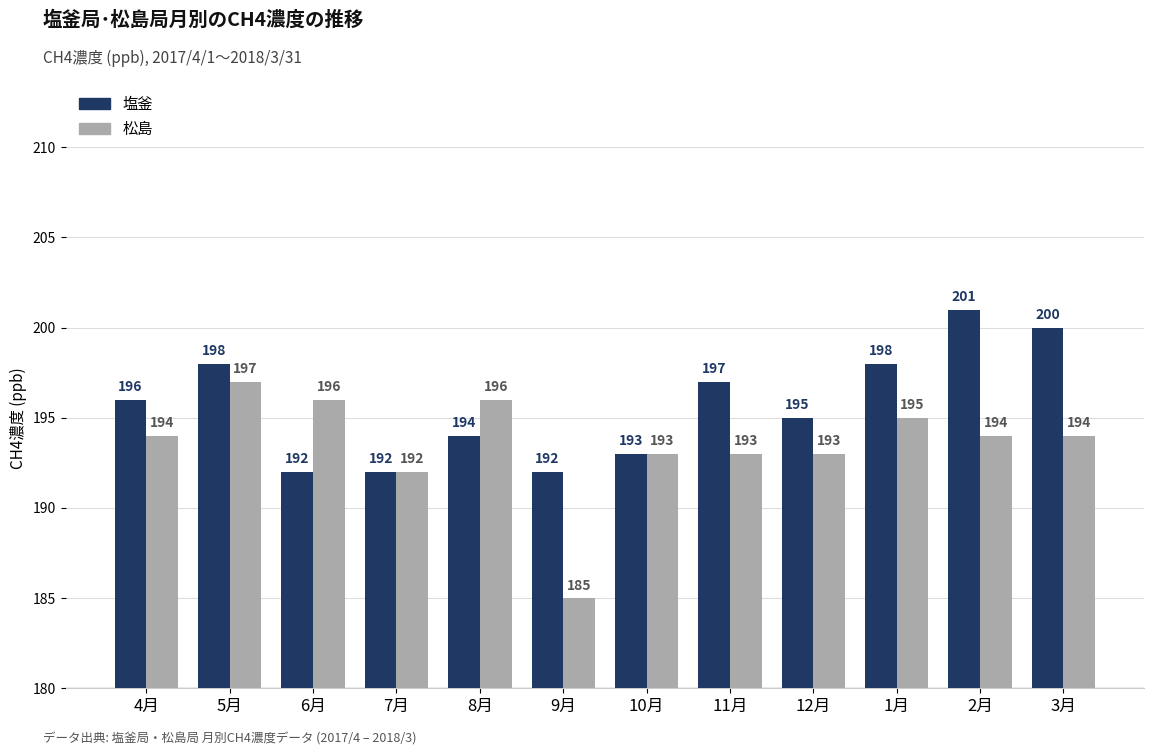

True or false: 松島 has a value of 288 at 5月.

False